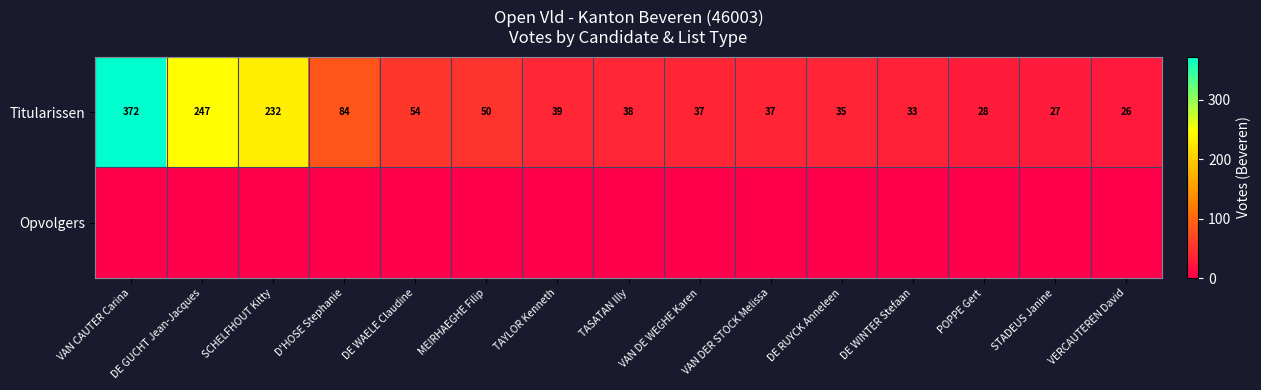

What is the highest value of the Titularissen series?

372